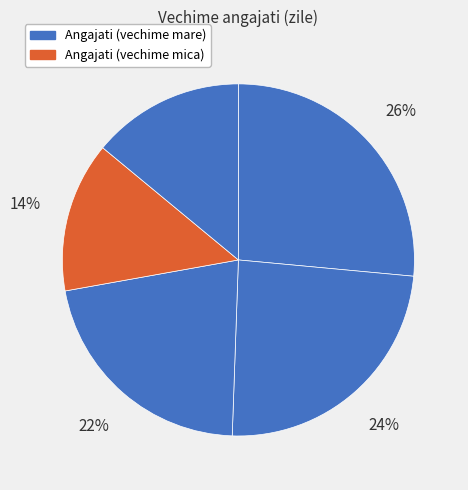

Count the number of slices in the pie.

5